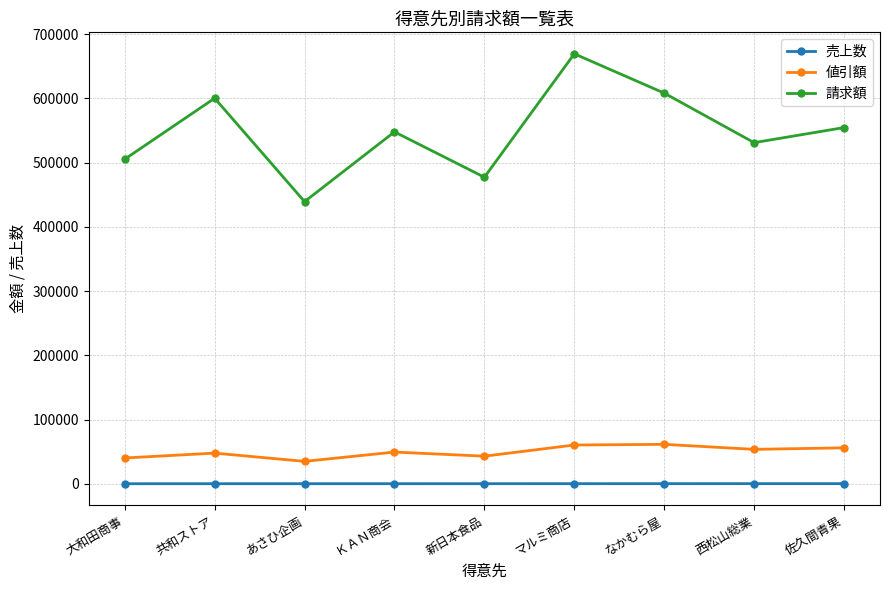

What are all the series names shown in the legend?

売上数, 値引額, 請求額